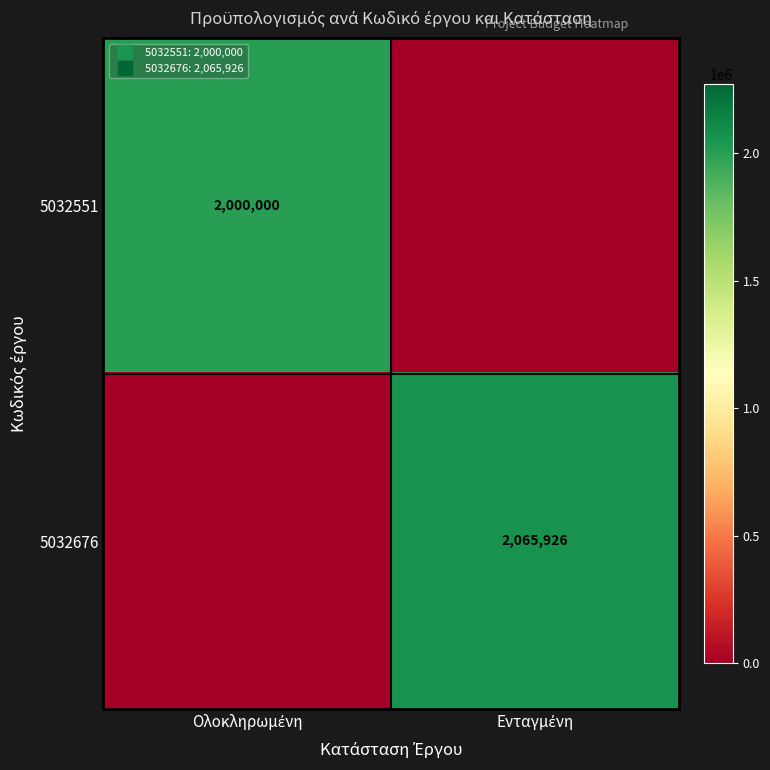

Which series changed the most between Ολοκληρωμένη and Ενταγμένη?

5032676